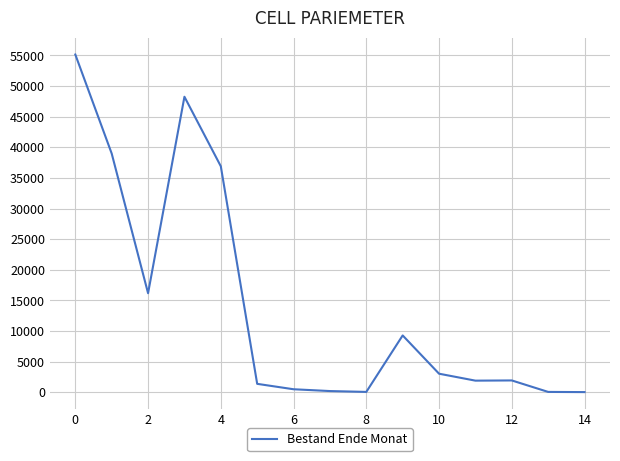

What is the greatest value displayed?

55142